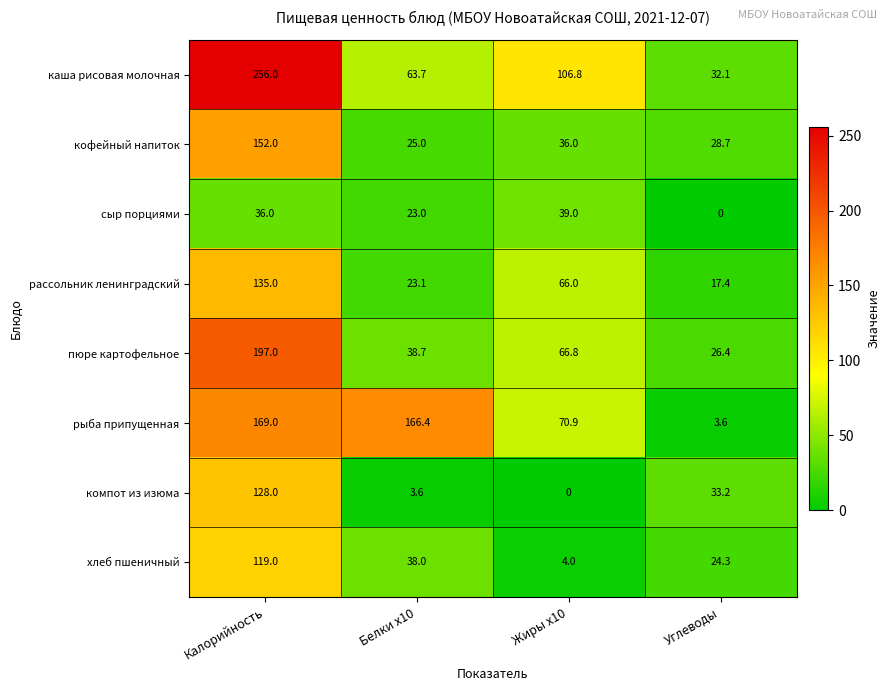

What value does the рассольник ленинградский series have at Калорийность?

135.0